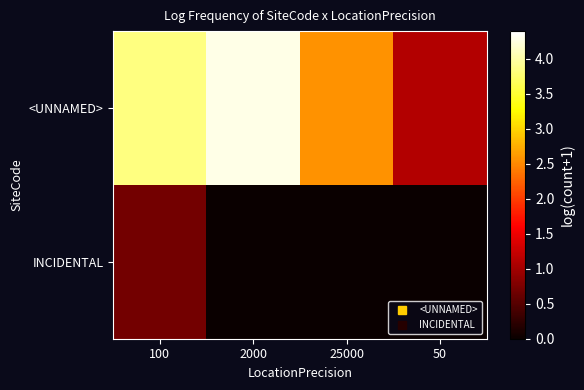

List the series in order of their peak value, highest first.

<UNNAMED>, INCIDENTAL